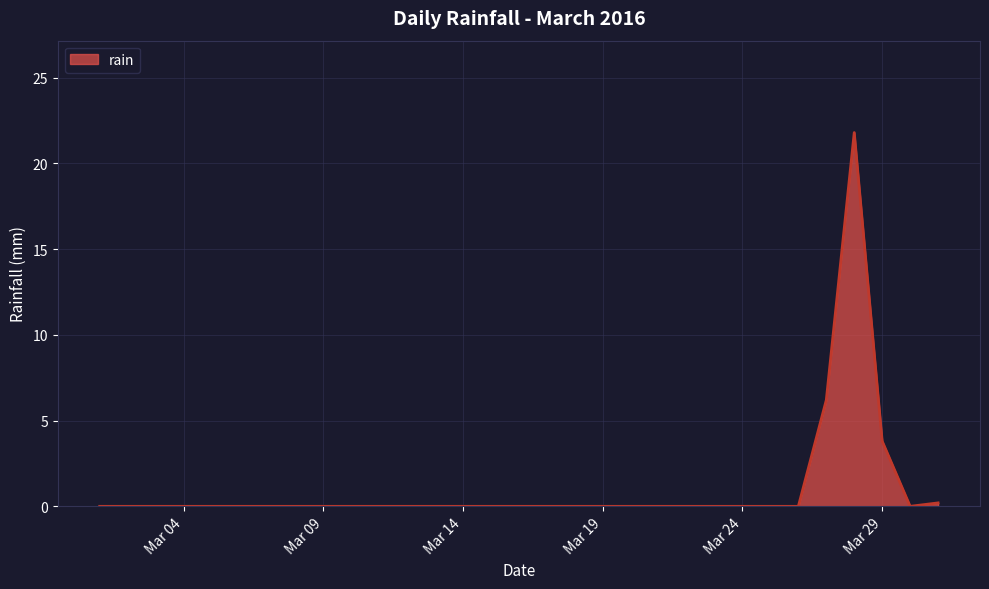

Reading right to left, list all the values displayed in this chart.

0.2	0.0	3.8	21.8	6.2	0.0	0.0	0.0	0.0	0.0	0.0	0.0	0.0	0.0	0.0	0.0	0.0	0.0	0.0	0.0	0.0	0.0	0.0	0.0	0.0	0.0	0.0	0.0	0.0	0.0	0.0